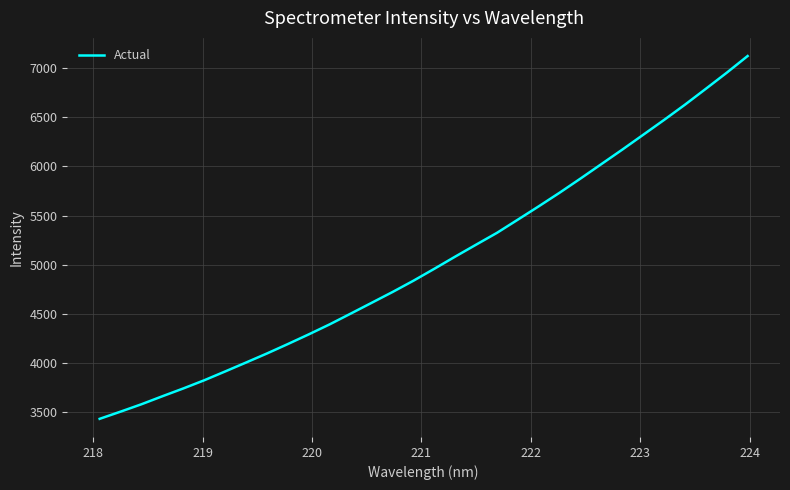

What is the minimum value shown in the chart?

3434.4